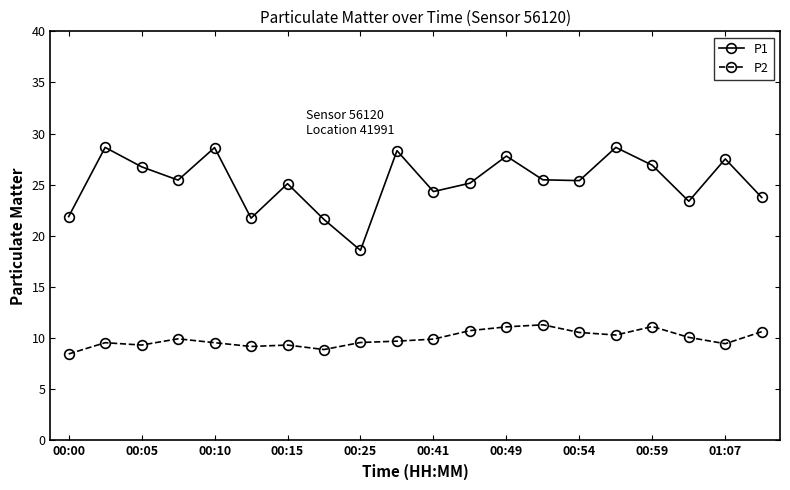

What is the maximum value for P2?

11.3